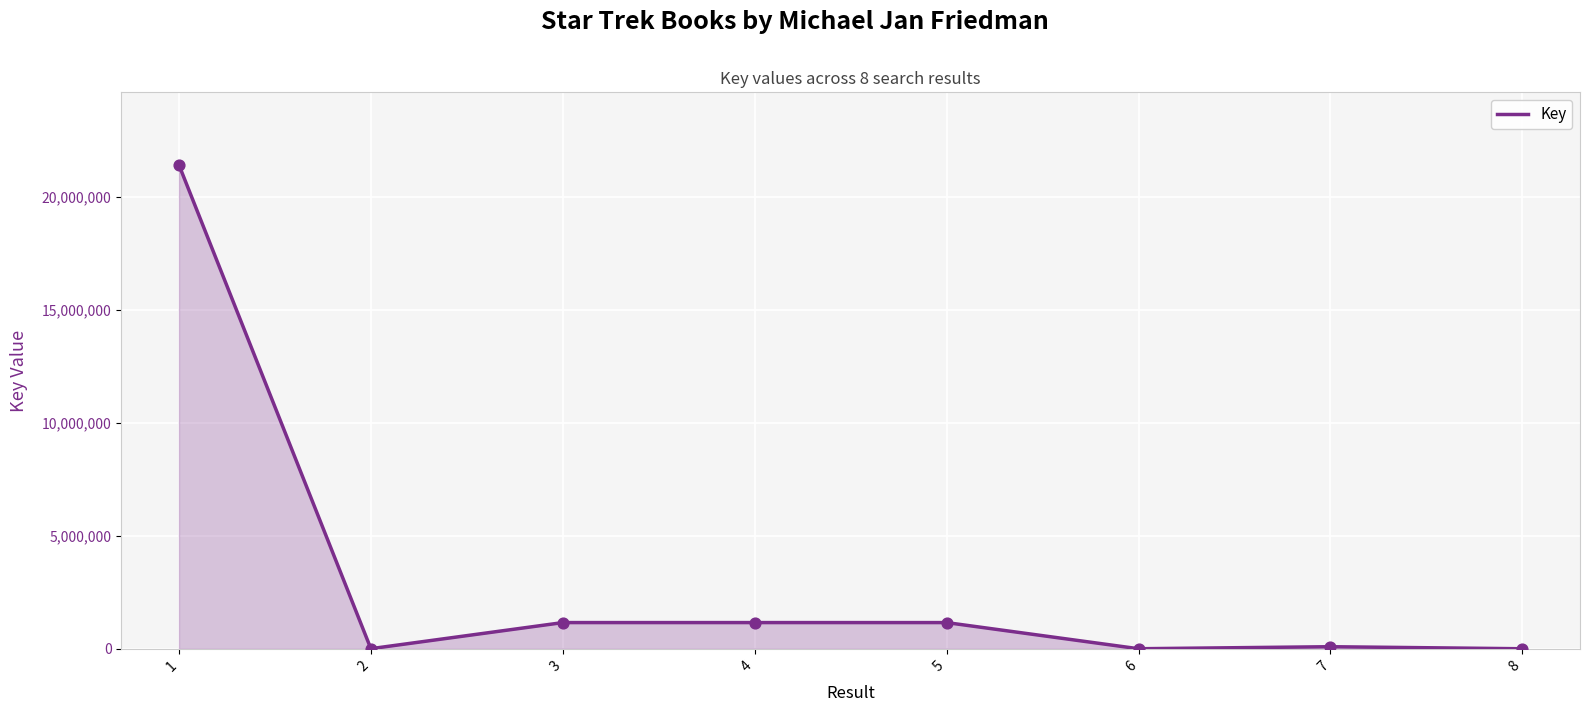

Between 4 and 6, which is larger?

4